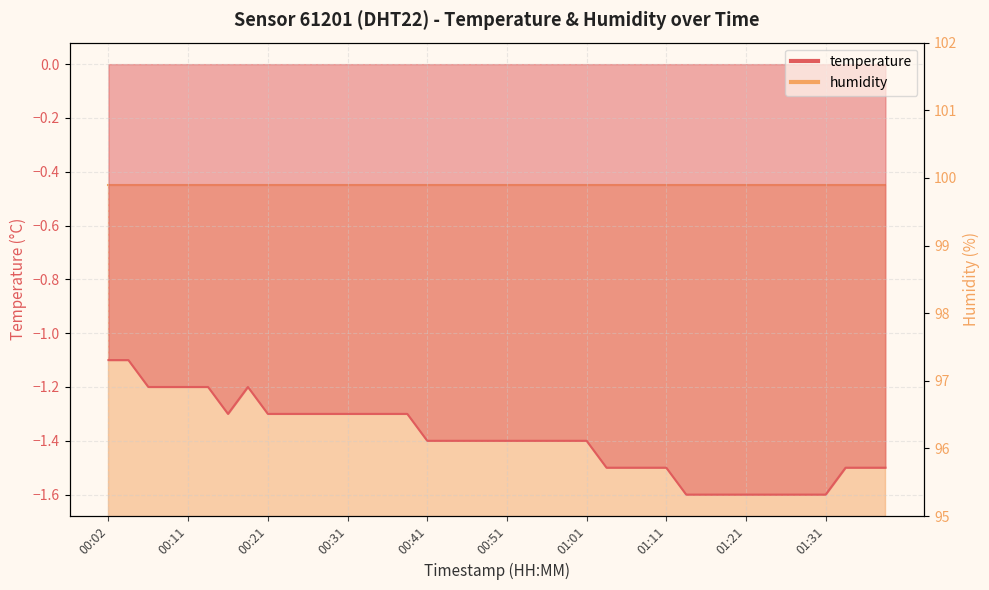

What is the label of the 19th point from the left?

00:46